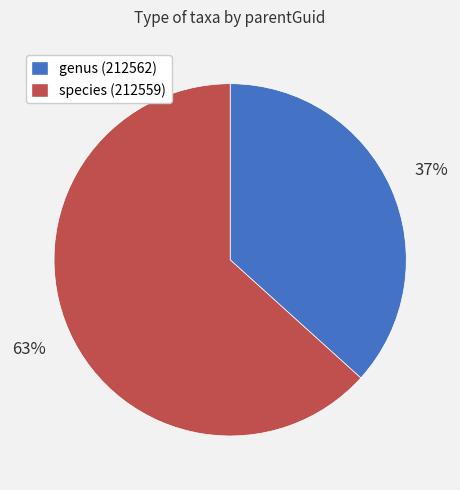

Which slice is the smallest?

genus (212562)